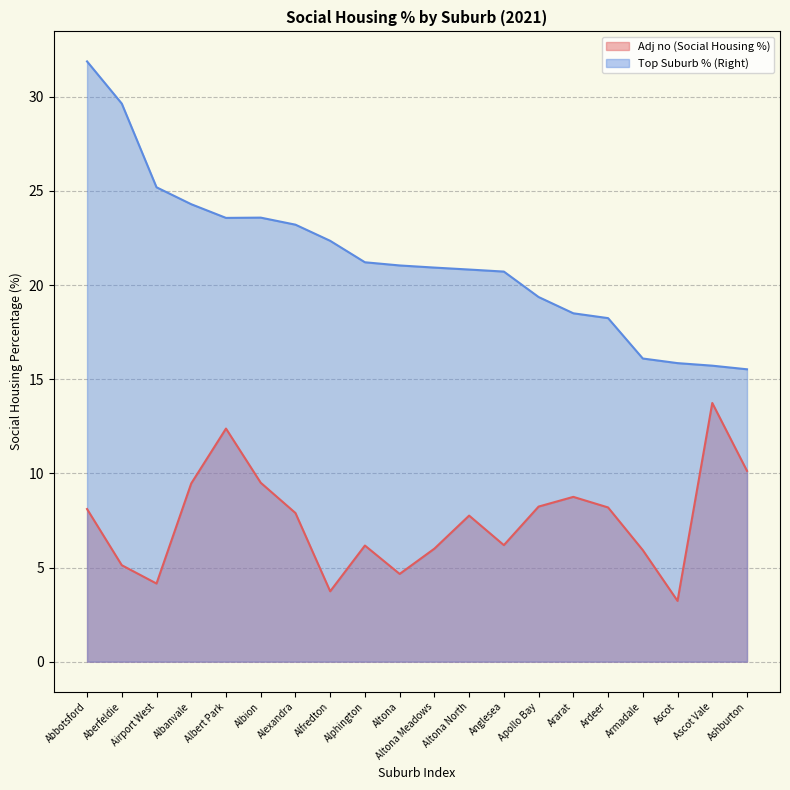

At which label does Top Suburb % (Right) reach its peak?

Abbotsford